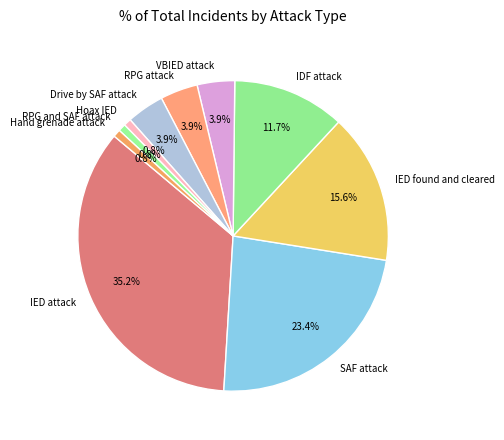

Does Drive by SAF attack account for over 50% of the chart?

No